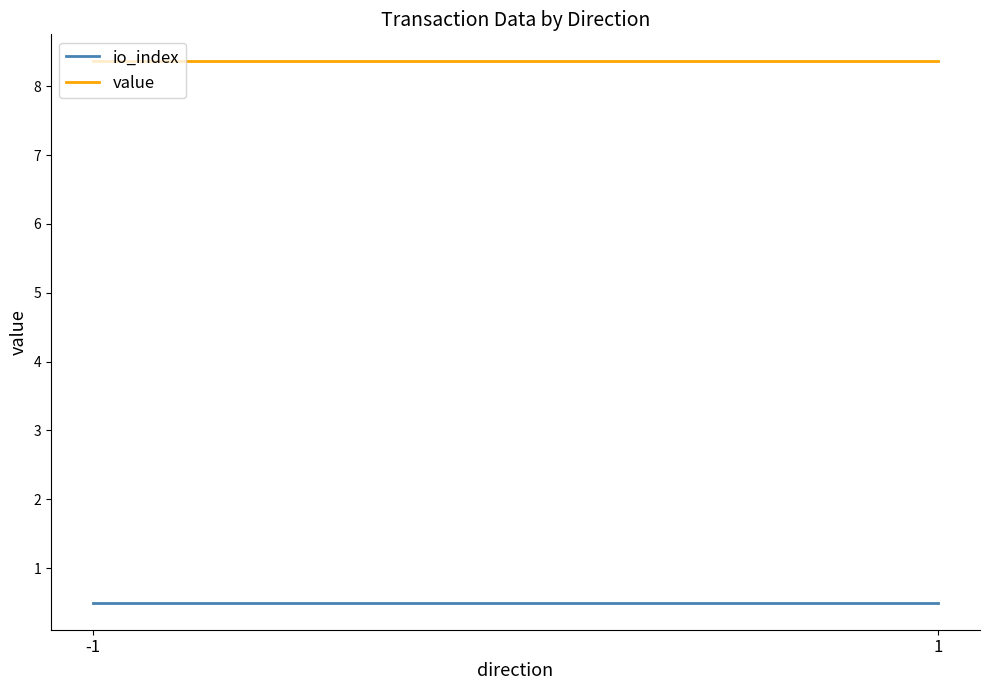

What is the difference between the highest and lowest values at -1?

7.9